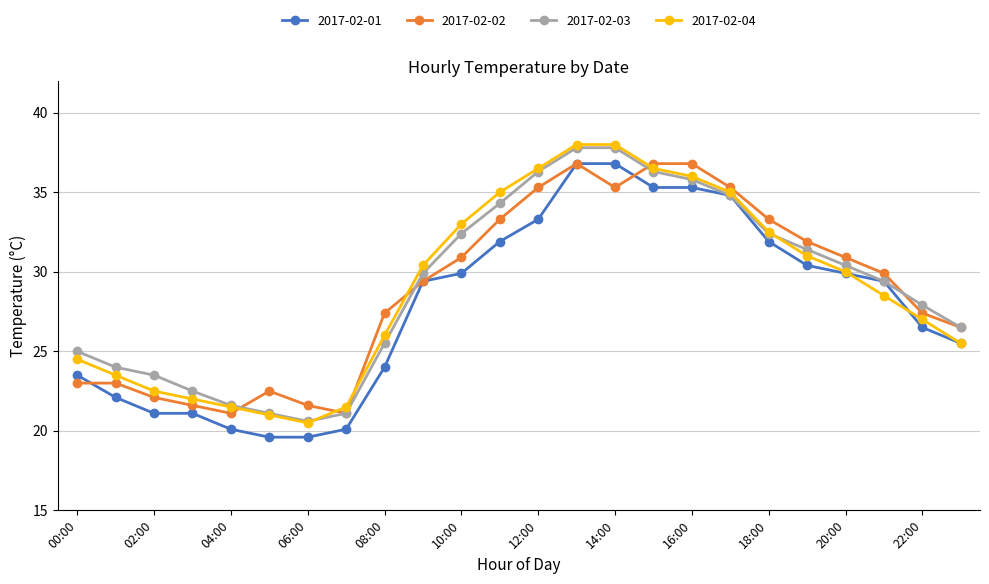

What is the value of the 2017-02-04 point at the 22nd from the left?

28.5